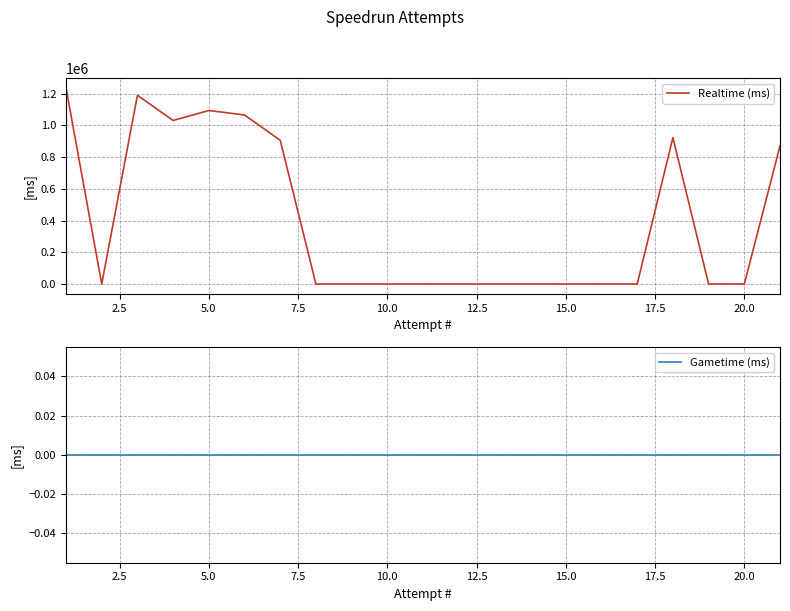

How many data points does each series have?

21